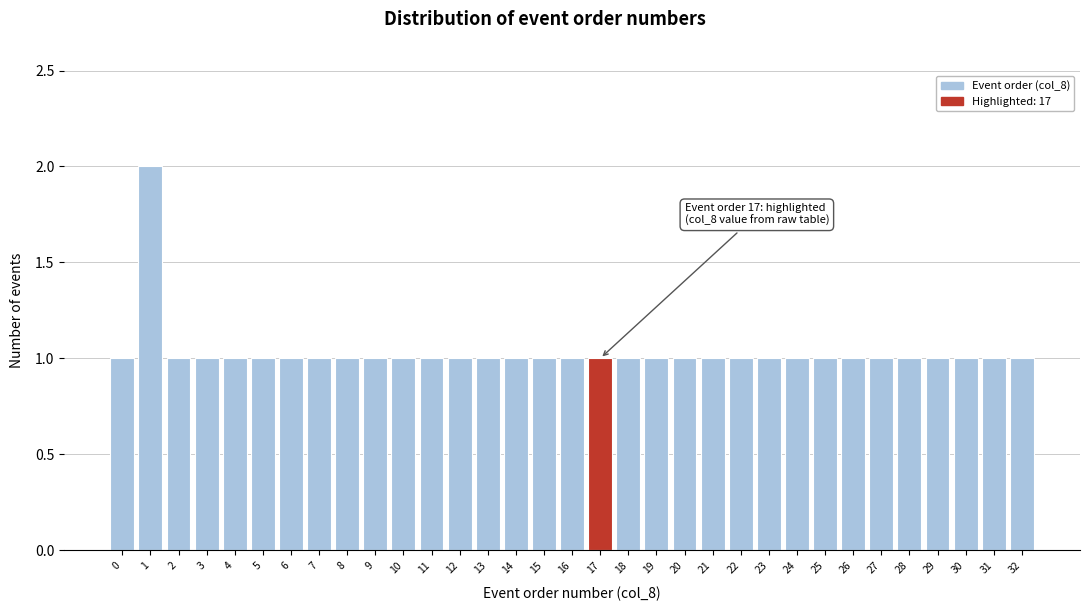

The value at 10 is 1. True or false?

True